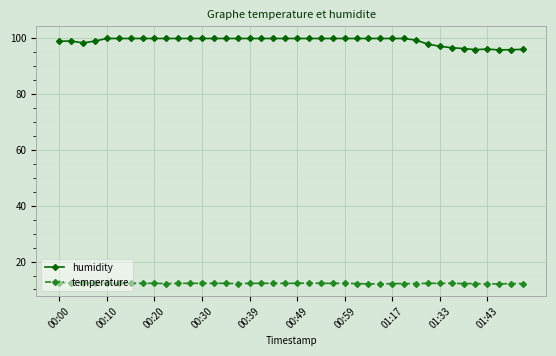

What is the minimum value for humidity?

95.8